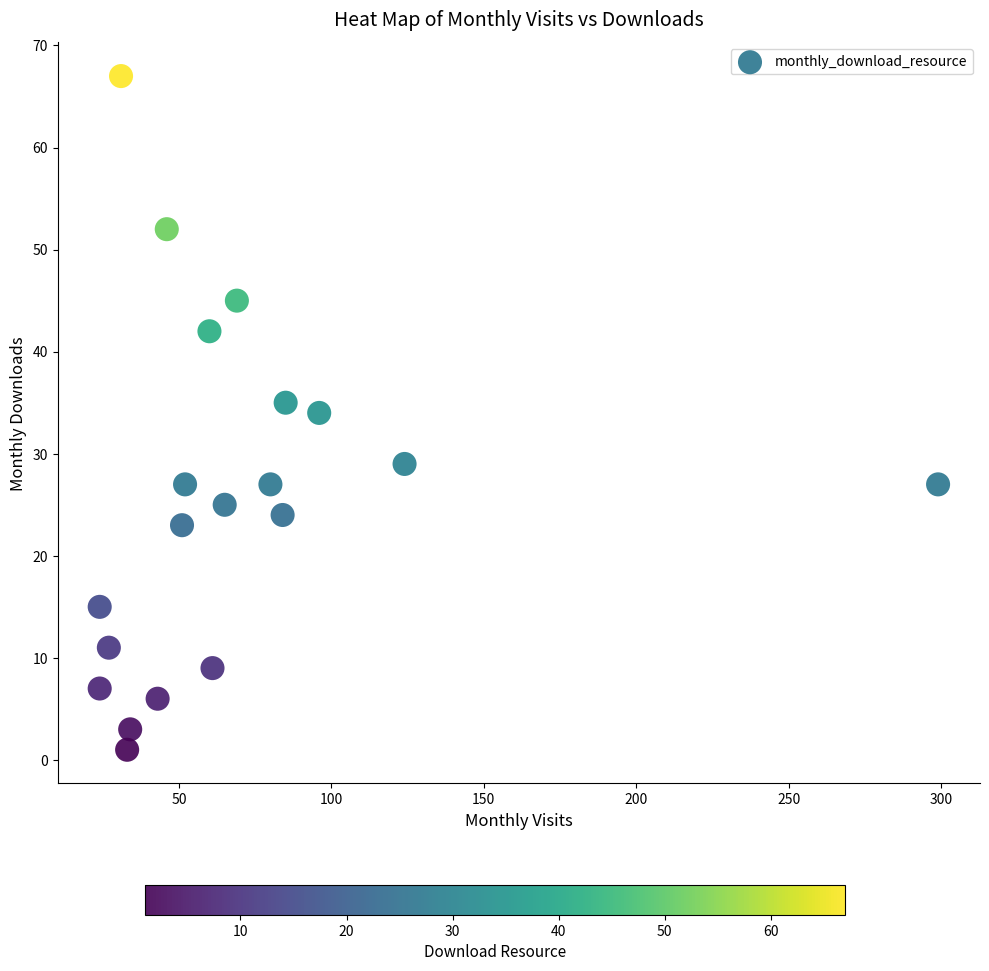

What is the range of X values (max minus min)?

275